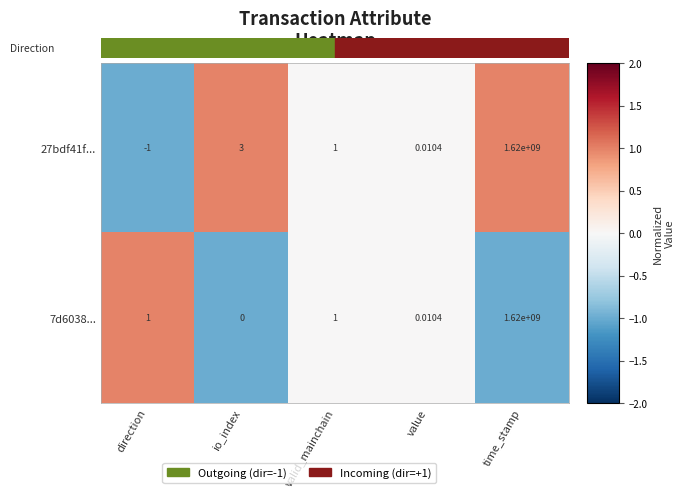

How many categories are shown in the chart?

5